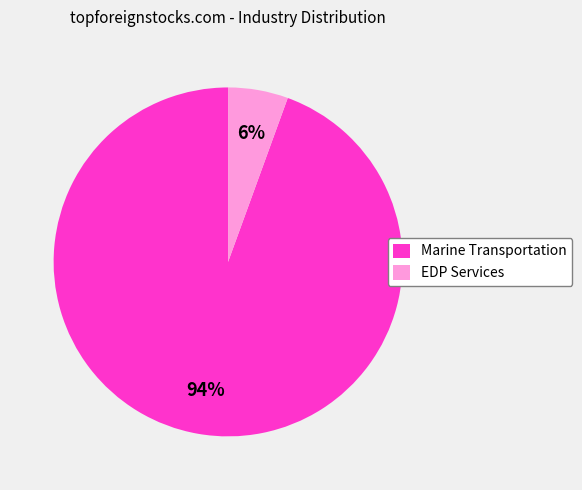

To the nearest percent, what is the average slice percentage?

50%